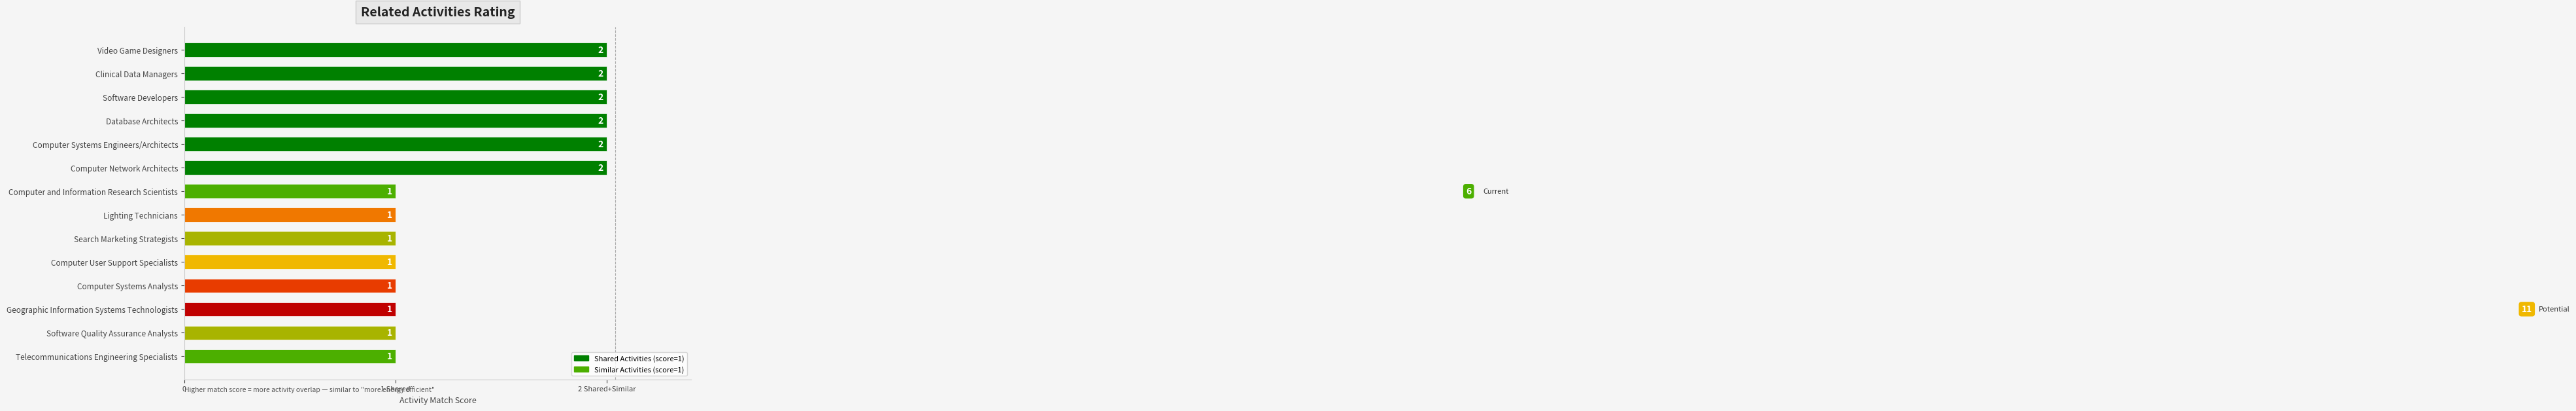

Reading right to left, transcribe all the data shown in this chart.

Shared Activities: 1	1	1	1	1	1	1	1	1	1	1	1	1	1
Similar Activities: 0	0	0	0	0	0	0	0	1	1	1	1	1	1